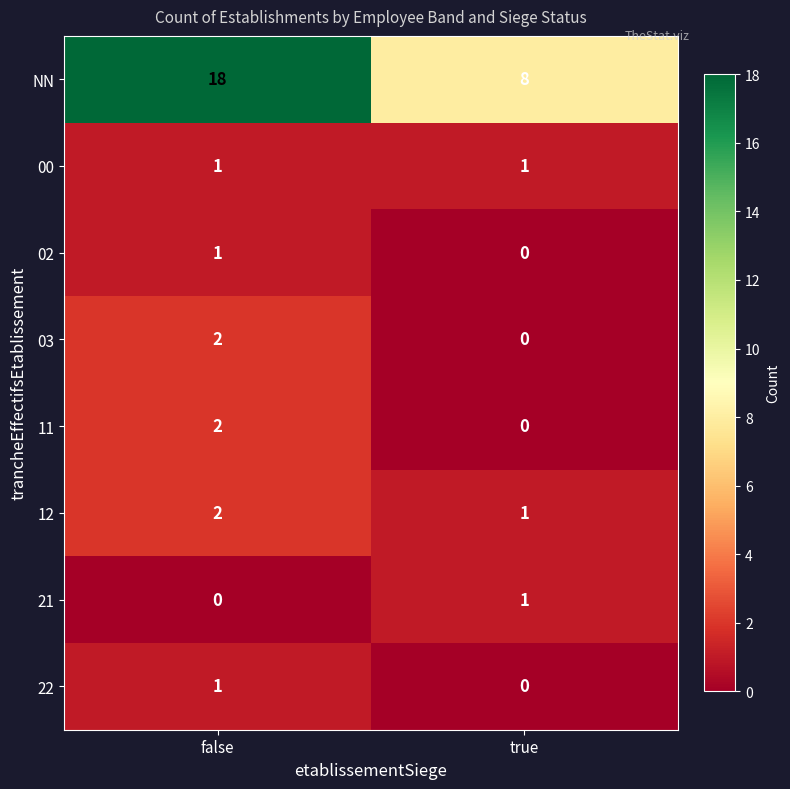

True or false: 21 has a value of -1 at false.

False